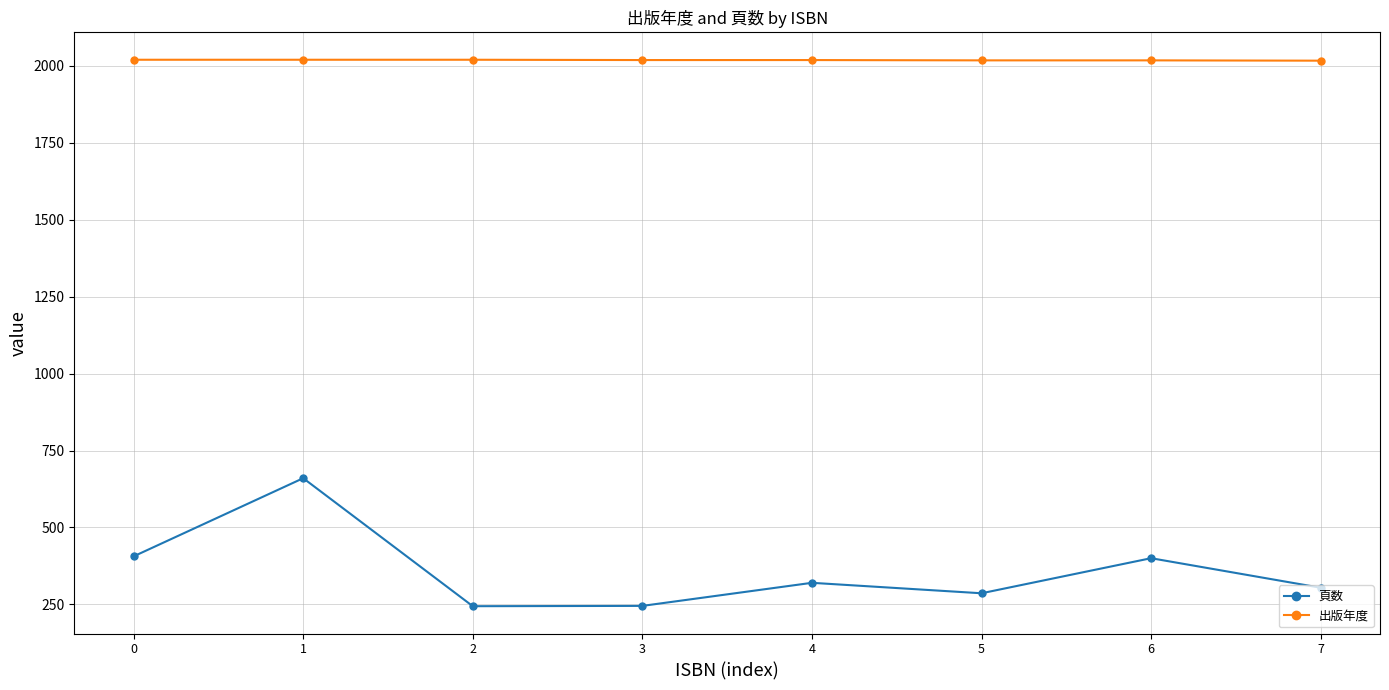

What is the total value across all series at 7?

2321